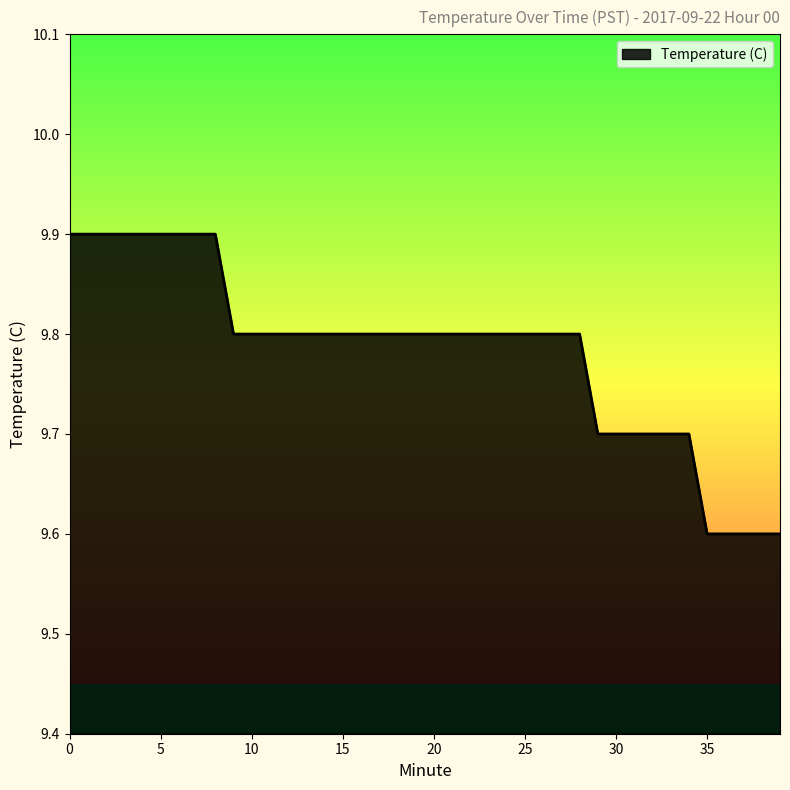

How many distinct data groups are displayed?

1